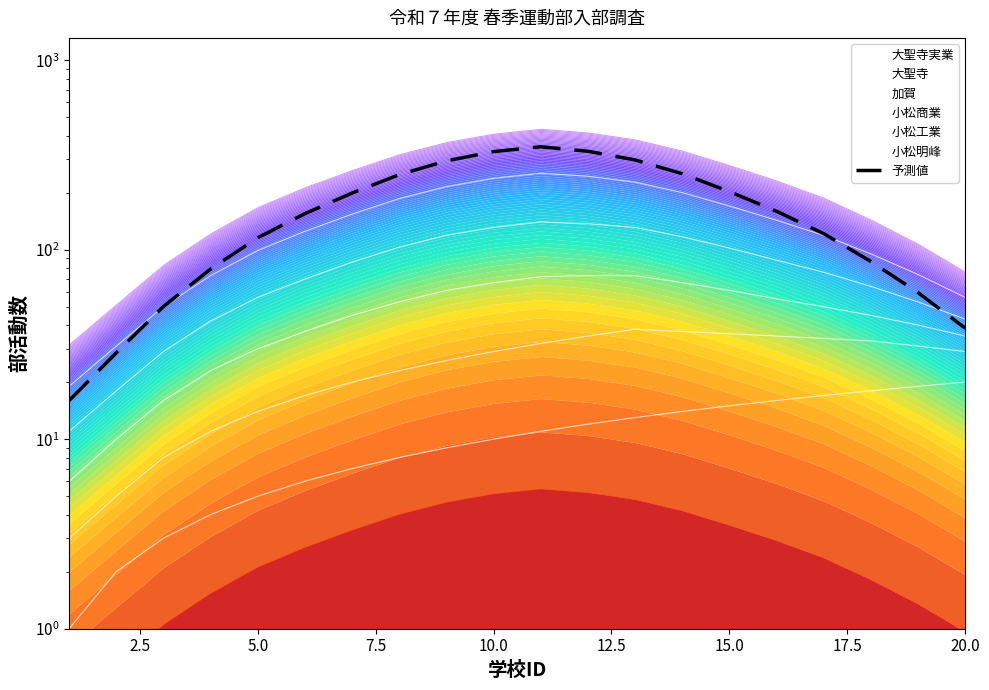

What is the value of the 4th point from the left?

79.1